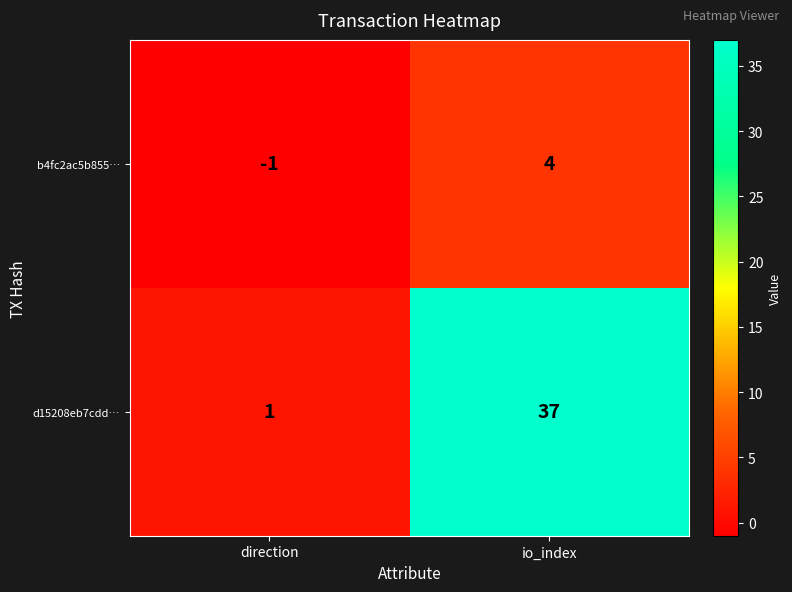

What is the difference between the maximum and minimum values in the d15208eb7cdd… series?

36